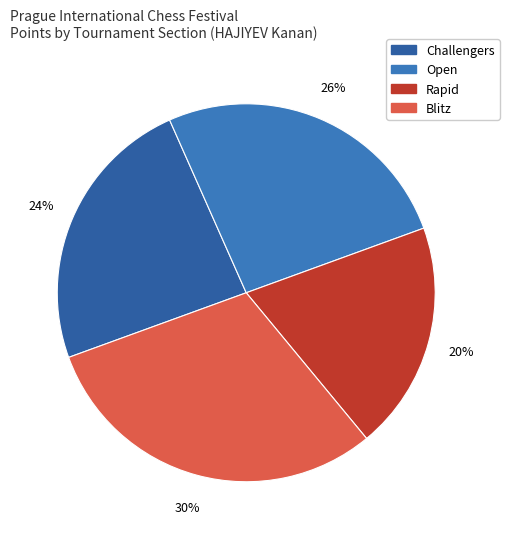

Is there any slice that represents more than half of the pie?

No